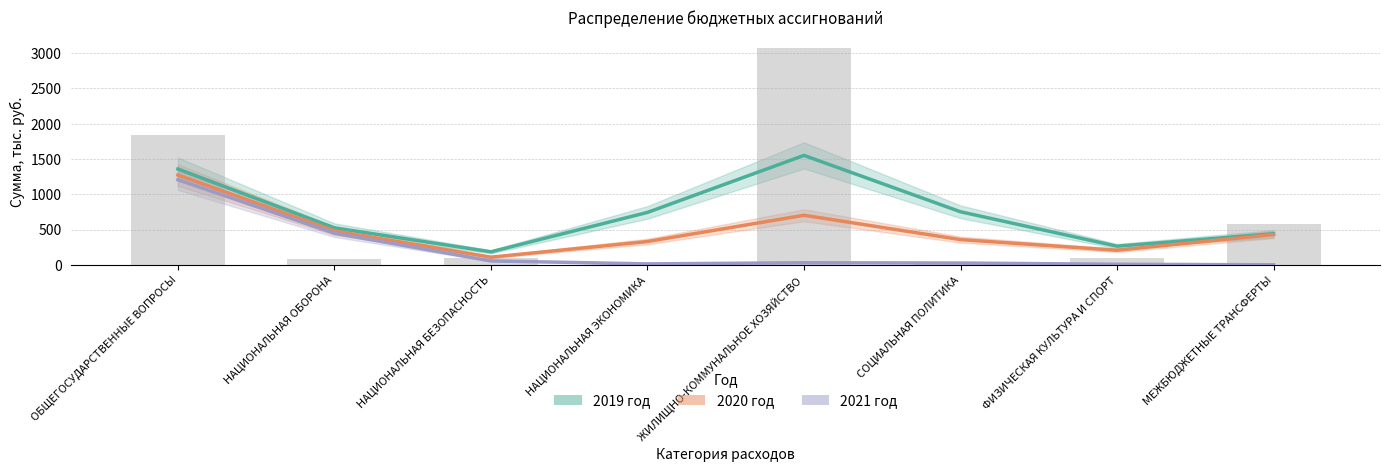

Is the value of 2019 год at ОБЩЕГОСУДАРСТВЕННЫЕ ВОПРОСЫ greater than the value of 2020 год at ФИЗИЧЕСКАЯ КУЛЬТУРА И СПОРТ?

Yes